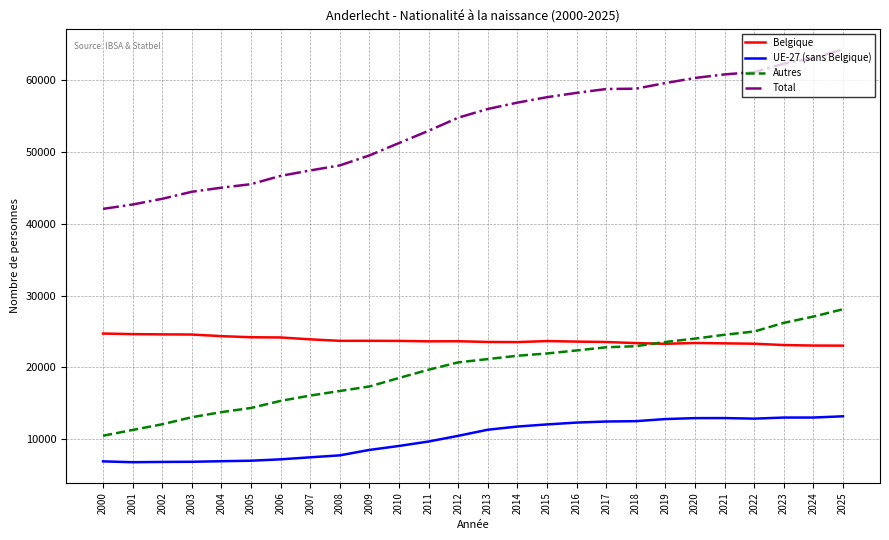

What is the maximum value shown in the chart?

64323